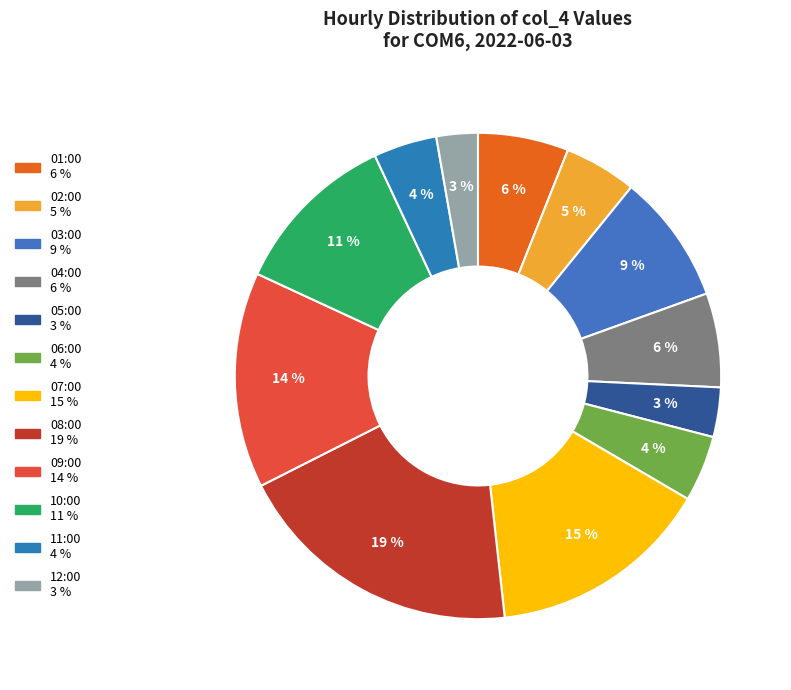

To the nearest percent, what percentage of the pie is 07:00?

15%